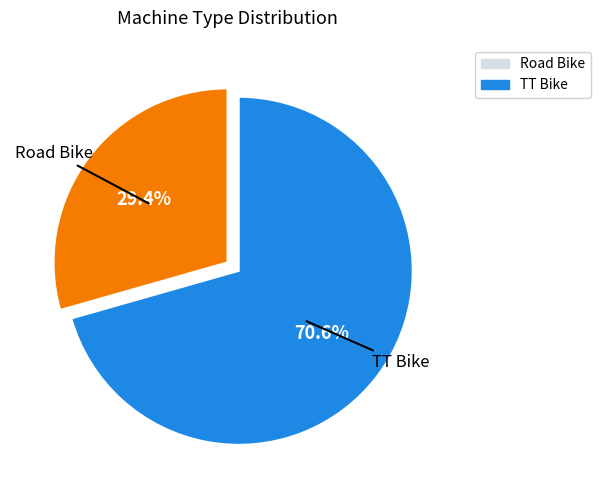

What is the majority slice?

TT Bike